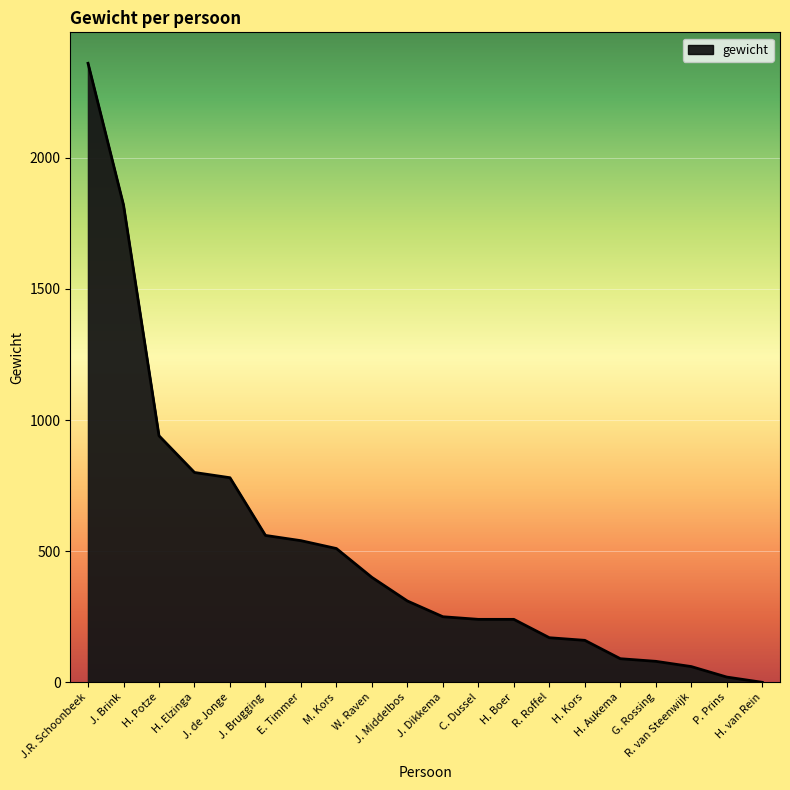

How many lines are shown in the chart?

1